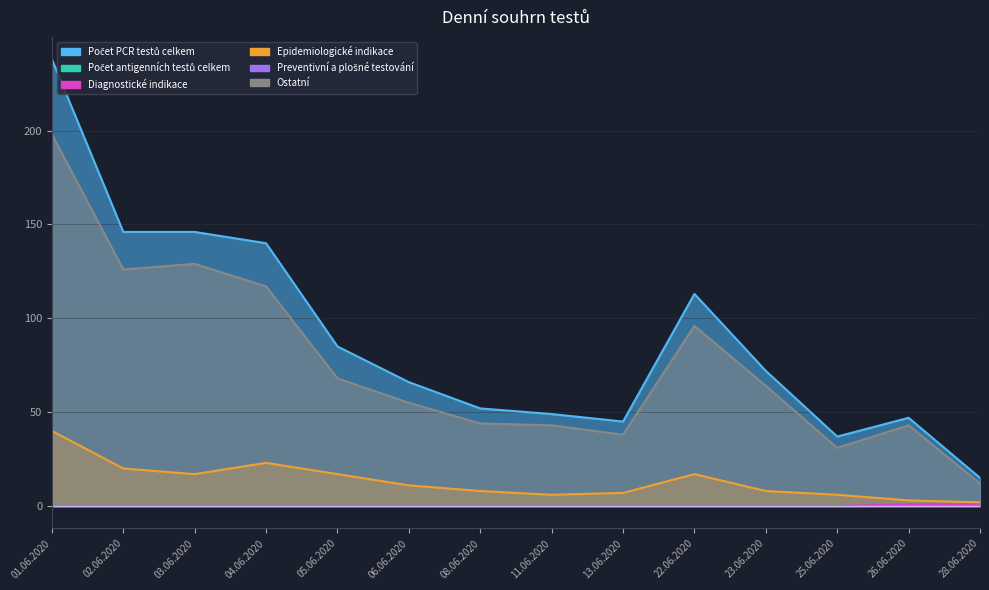

What is the total value across all series at 11.06.2020?

98